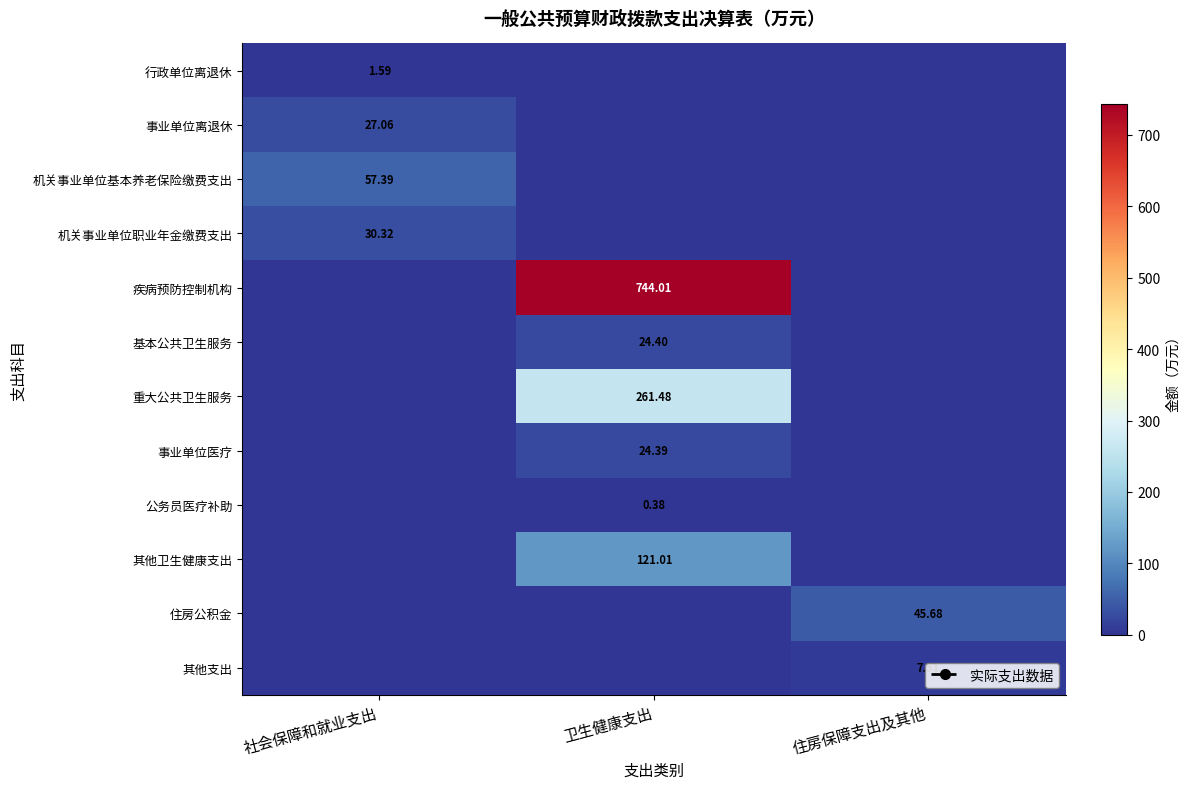

How many data points in 机关事业单位基本养老保险缴费支出 are above 0?

1